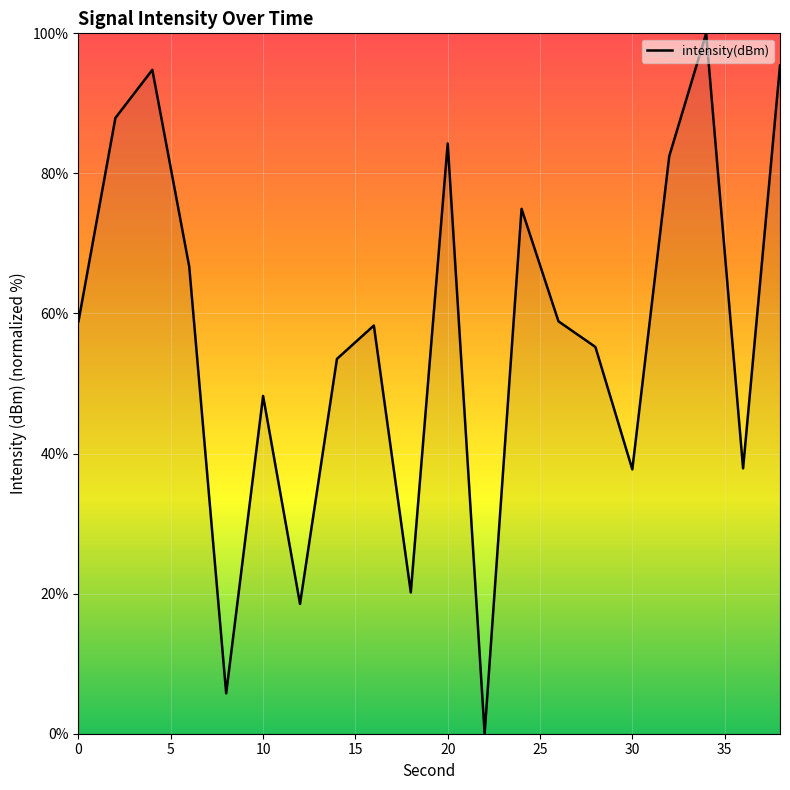

What is the difference between the maximum and minimum values?

100.0